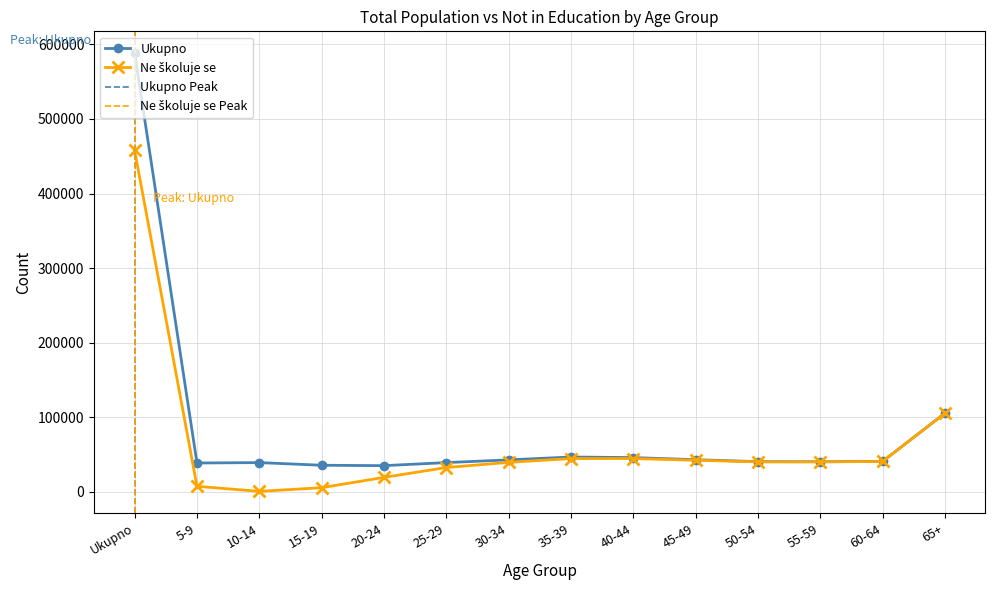

What is the label of the 1st point from the left?

Ukupno